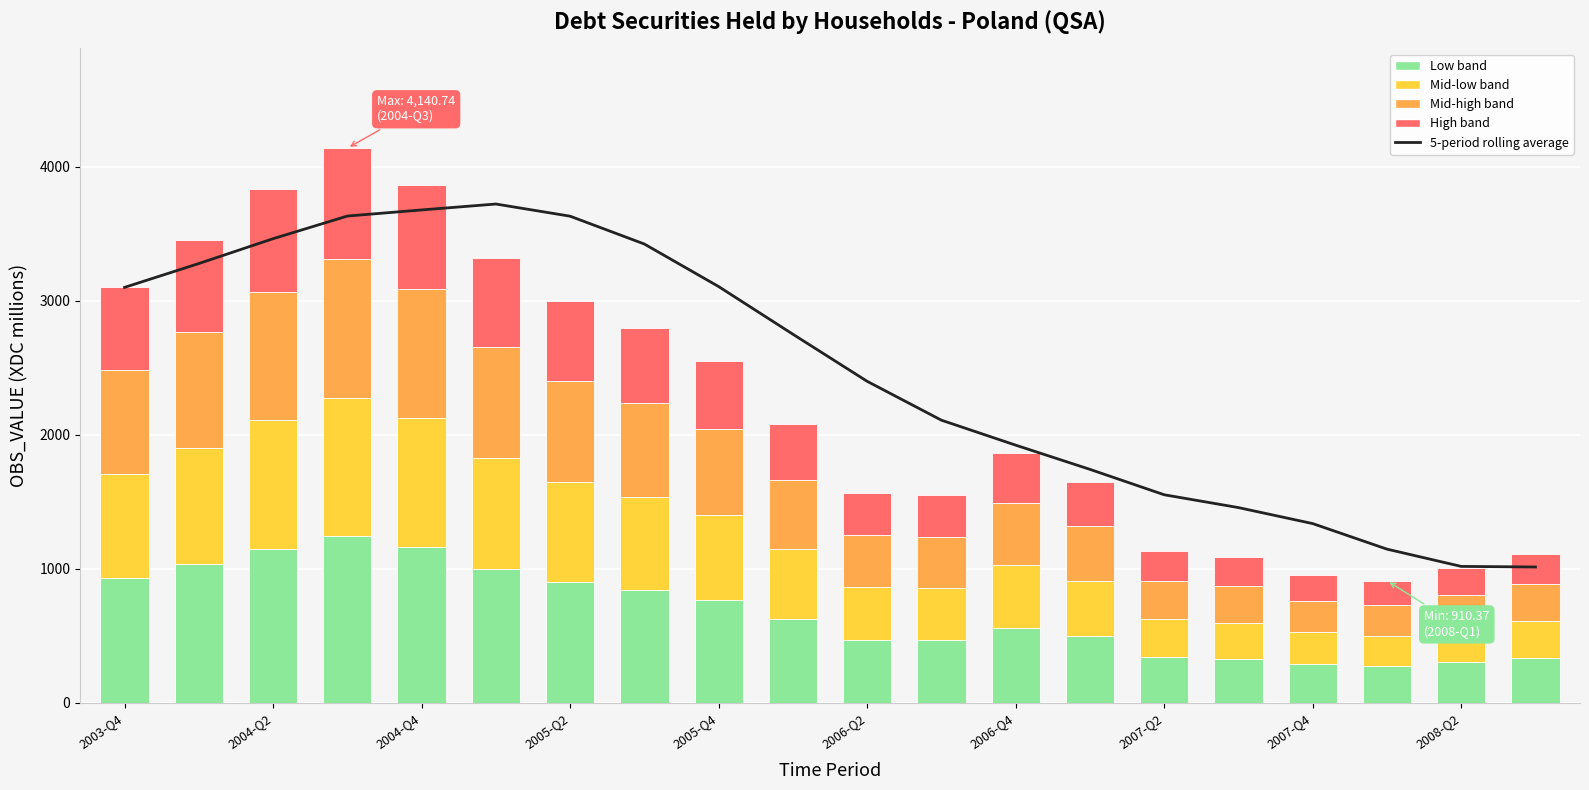

Which series has the largest range (max minus min)?

5-period rolling average